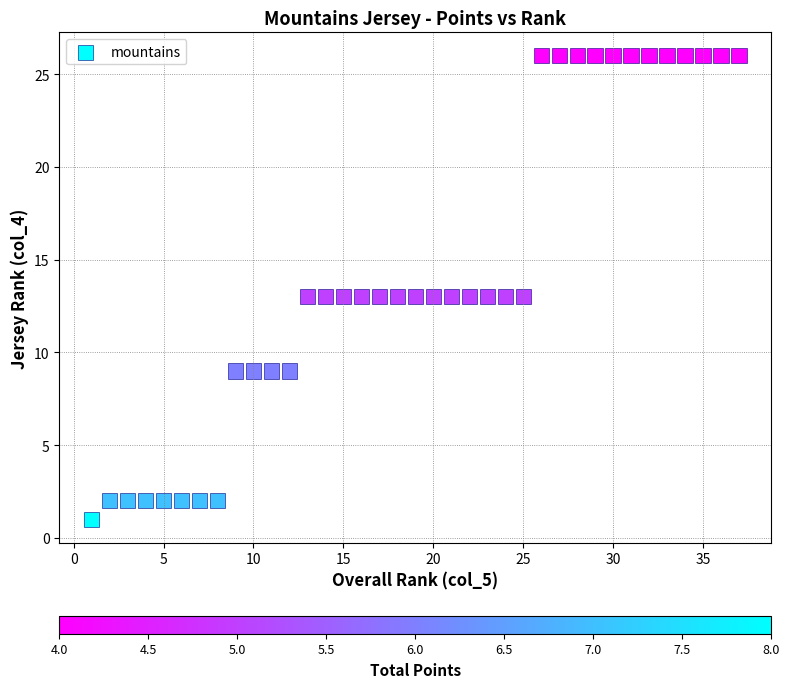

What is the range of X values (max minus min)?

36